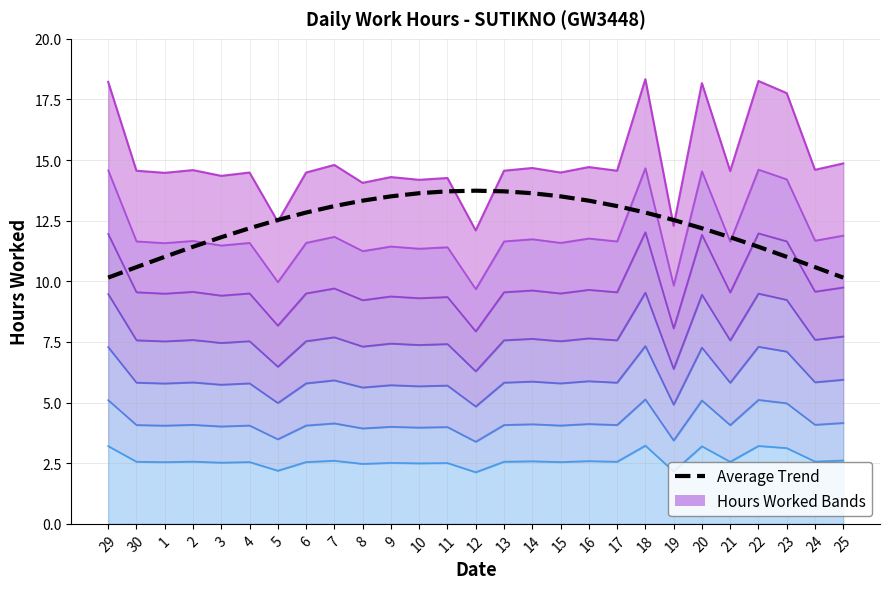

Which label corresponds to the largest value in the chart?

12